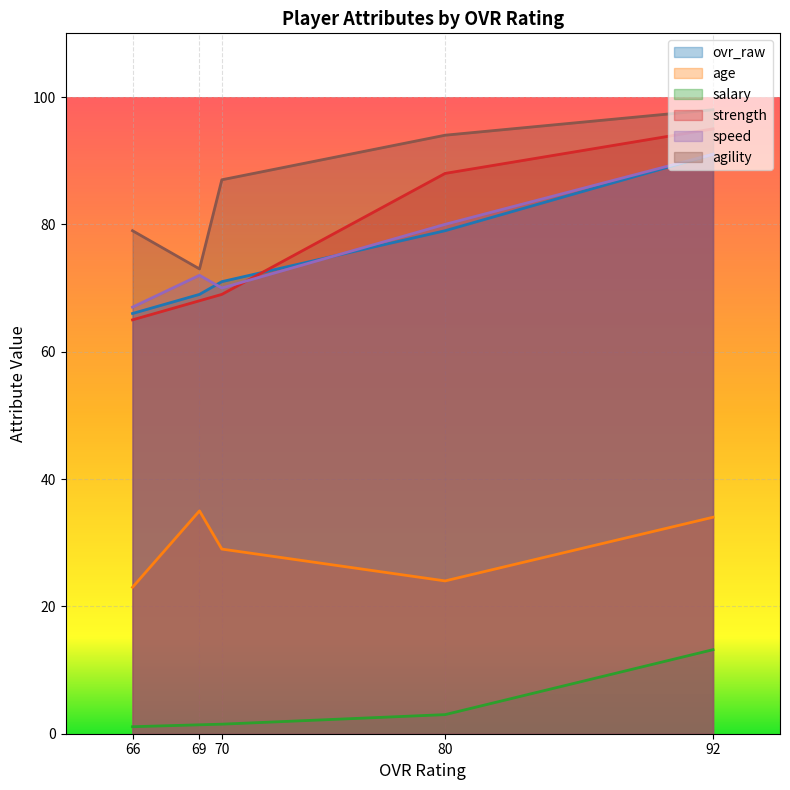

Reading left to right, list all the values displayed in this chart.

ovr_raw: 92=91.0	80=79.0	70=71.0	69=69.0	66=66.0
age: 92=34.0	80=24.0	70=29.0	69=35.0	66=23.0
salary: 92=13.2	80=3.0	70=1.5	69=1.4	66=1.1
strength: 92=95.0	80=88.0	70=69.0	69=68.0	66=65.0
speed: 92=91.0	80=80.0	70=70.0	69=72.0	66=67.0
agility: 92=98.0	80=94.0	70=87.0	69=73.0	66=79.0